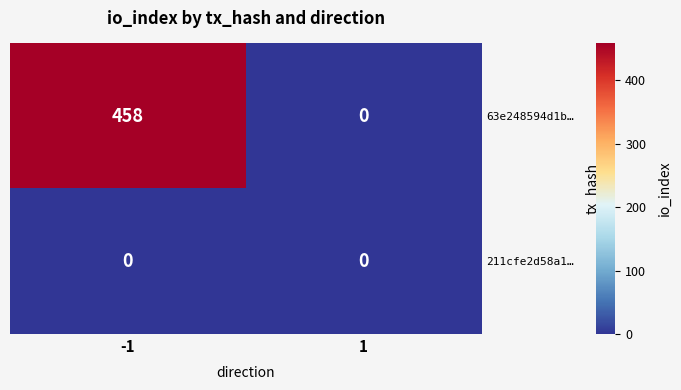

Is it true that 63e248594d1b… equals 187 at 1?

False